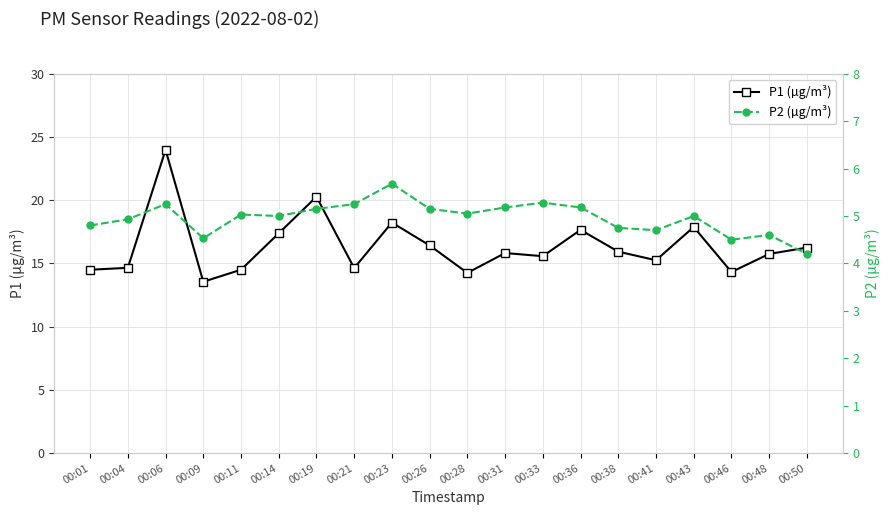

Rank the series by their average value, from lowest to highest.

P2 (µg/m³), P1 (µg/m³)